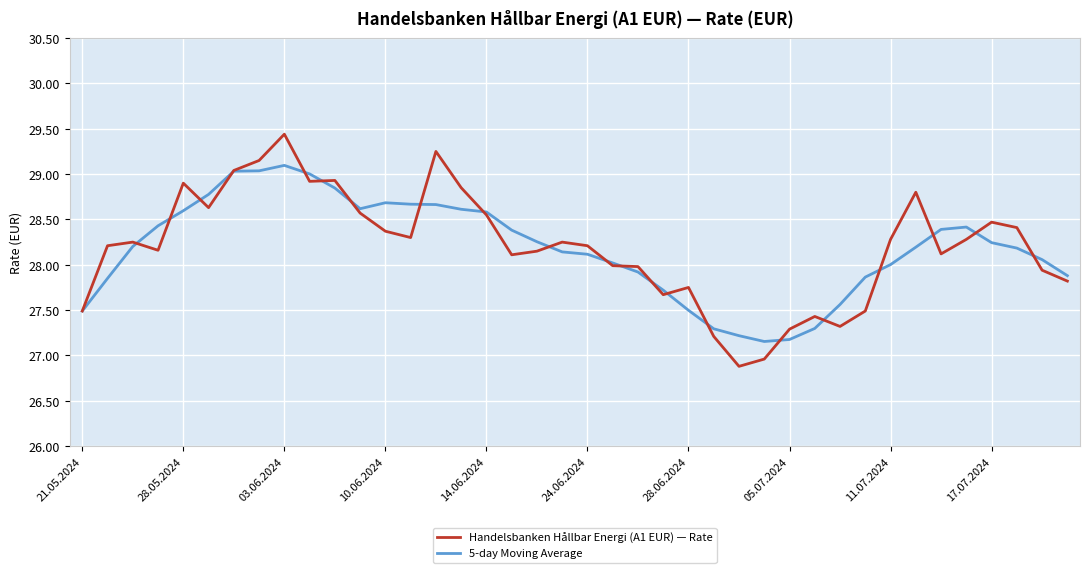

What is the minimum value shown in the chart?

26.9